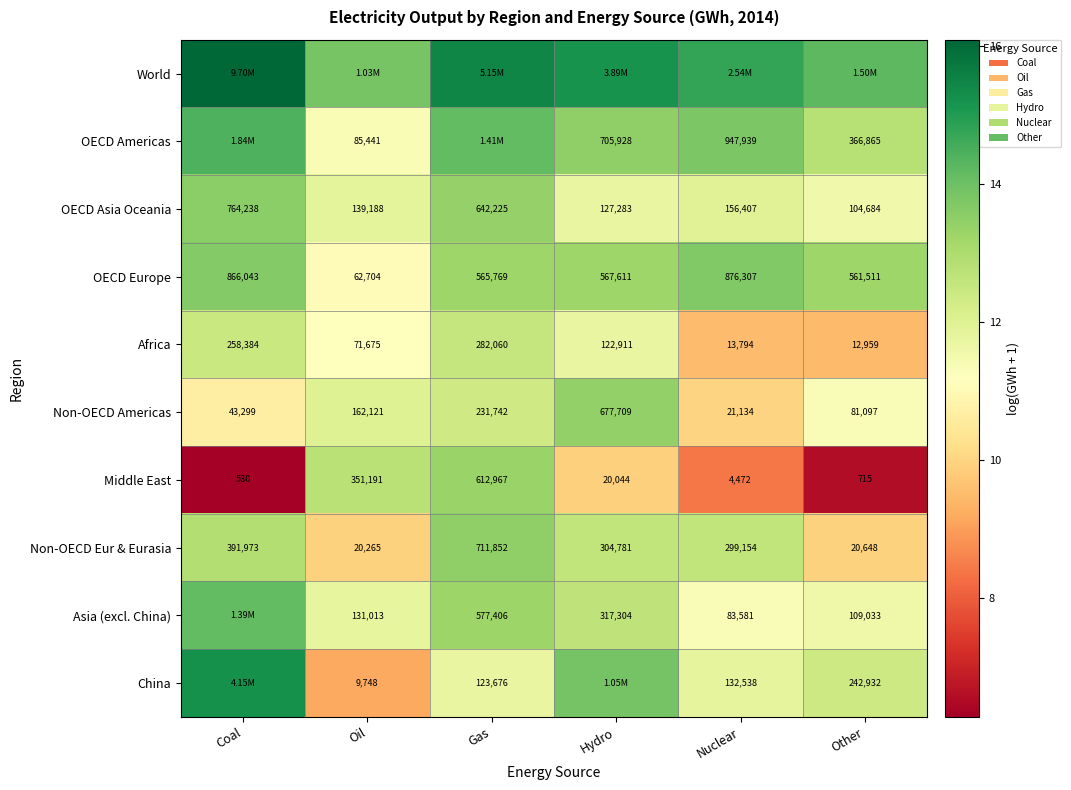

What is the maximum value shown in the chart?

16.1